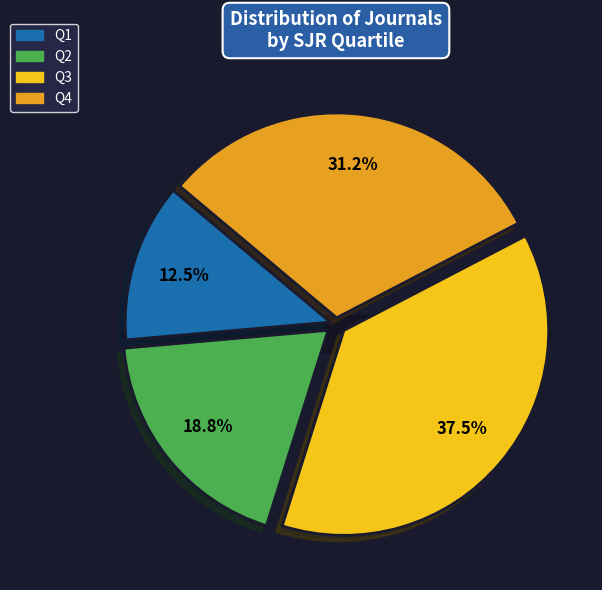

To the nearest percent, what is the average slice percentage?

25%